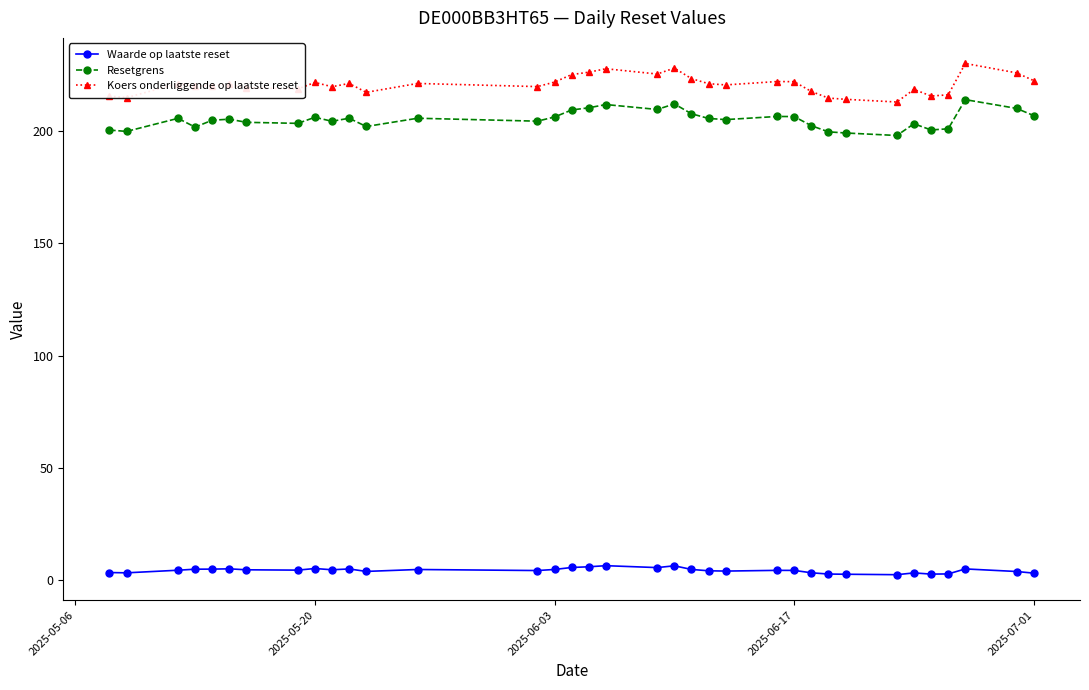

List the series in order of their peak value, highest first.

Koers onderliggende op laatste reset, Resetgrens, Waarde op laatste reset